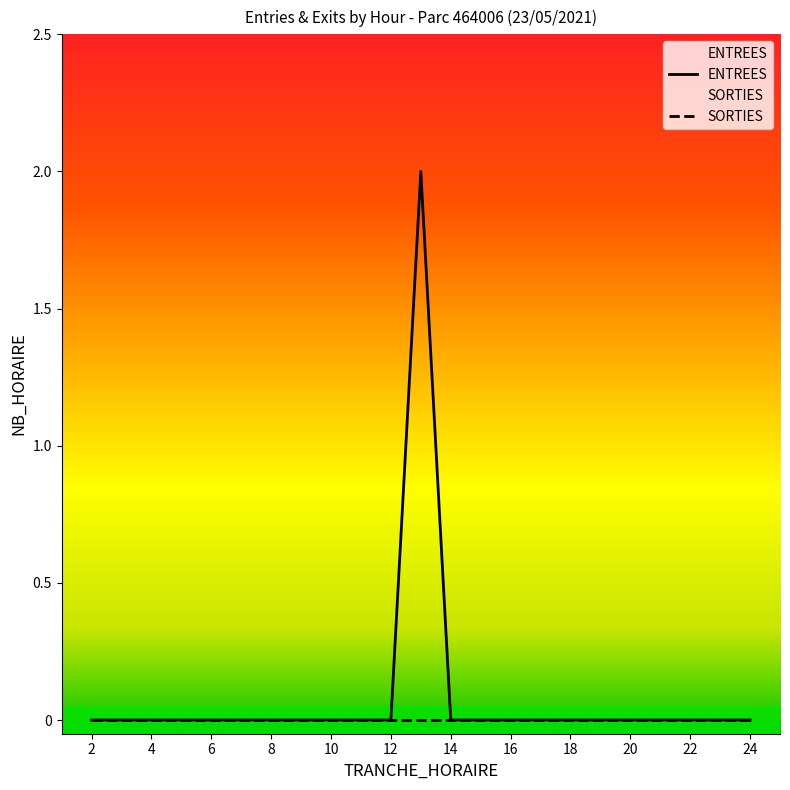

True or false: there are more than 1 points higher than both neighbors.

False